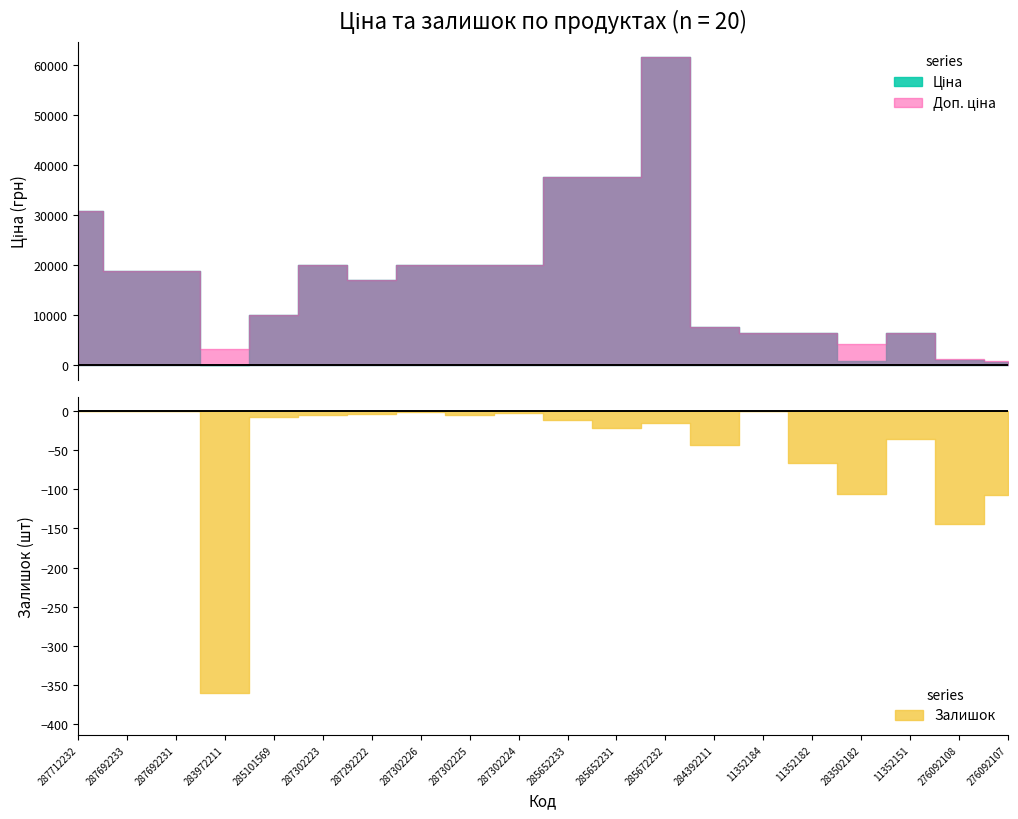

In Ціна, how many points are lower than both neighbors (excluding endpoints)?

3